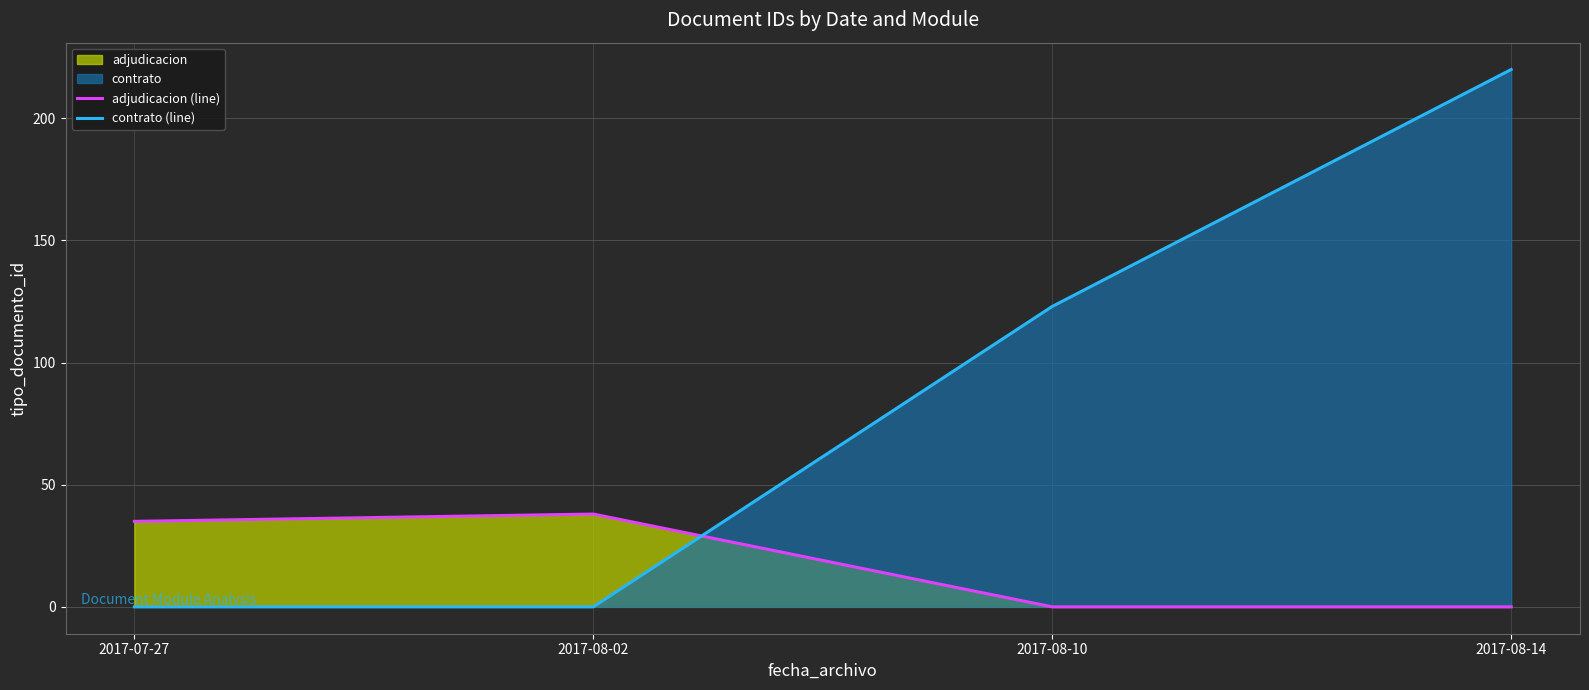

What is the average value of the adjudicacion (line) series?

18